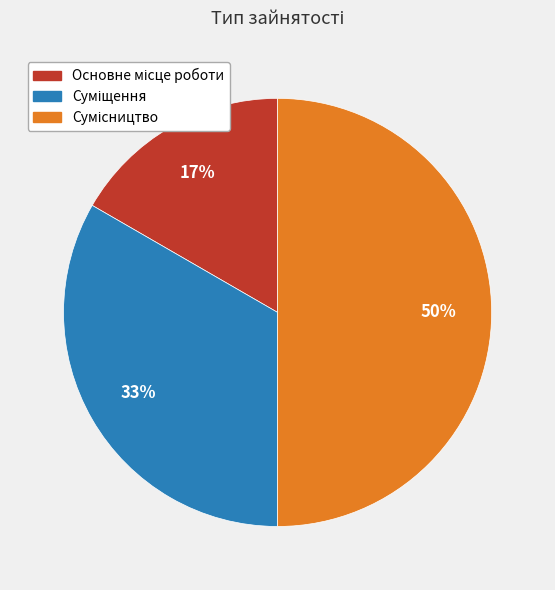

To the nearest percent, what is the difference between the largest and smallest slice percentages?

33%